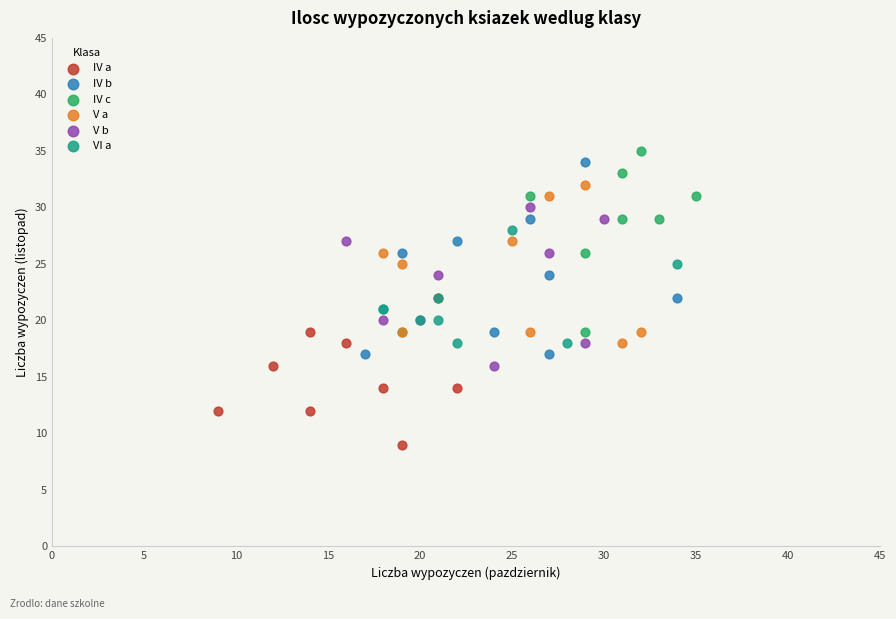

Which series reaches the minimum Y coordinate?

IV a